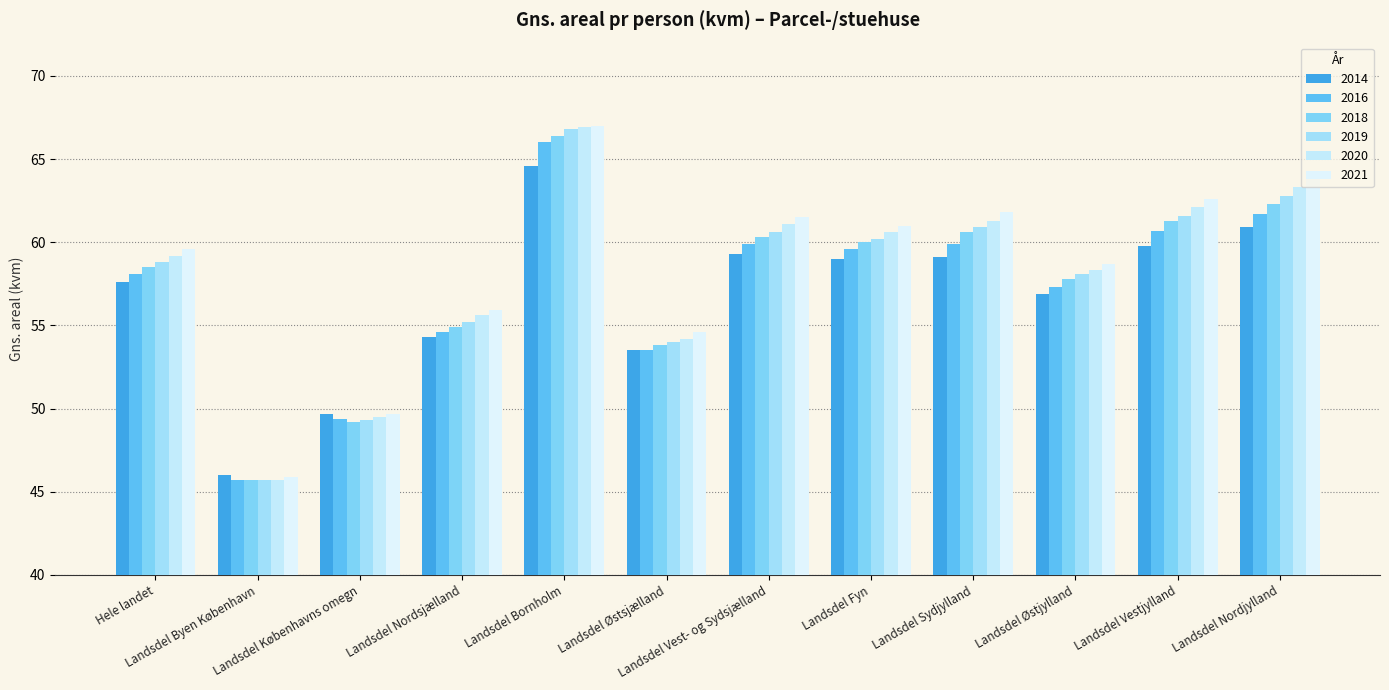

At which label does 2021 reach its minimum?

Landsdel Byen København